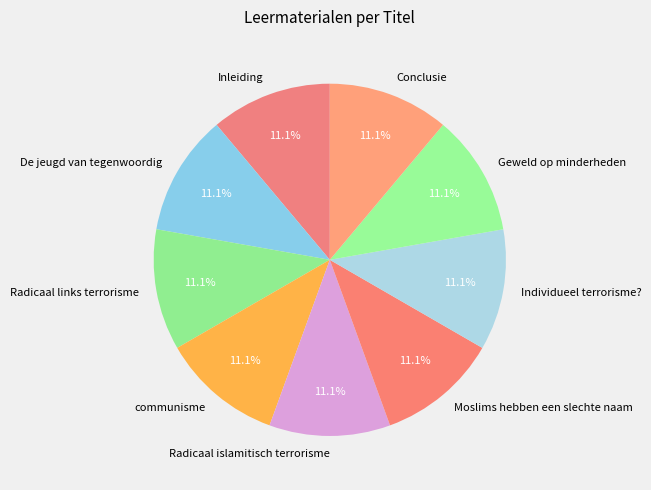

Is there a majority slice in this chart?

No